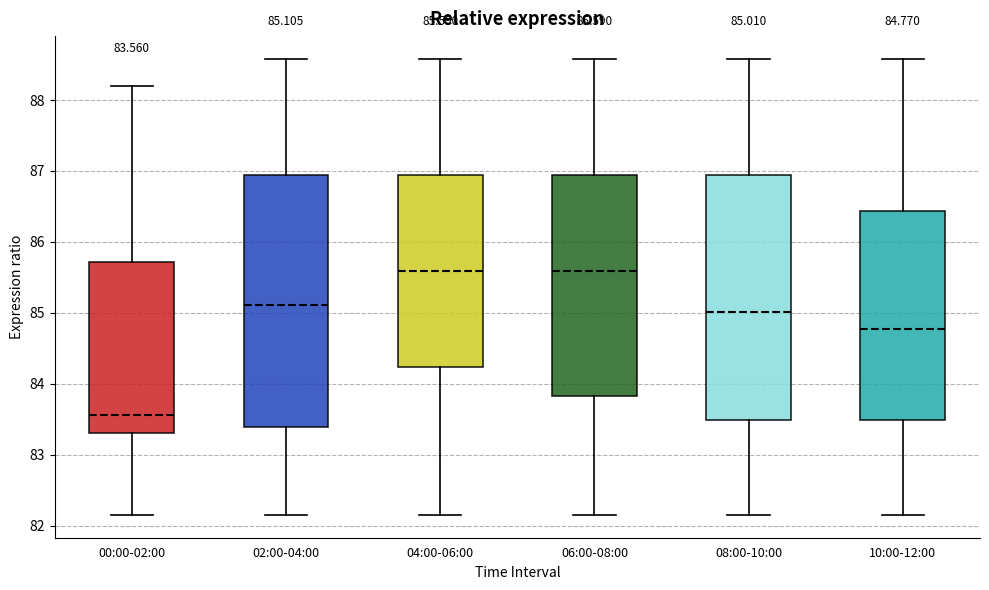

Which box is the tallest, from its lower edge to its upper edge?

02:00-04:00